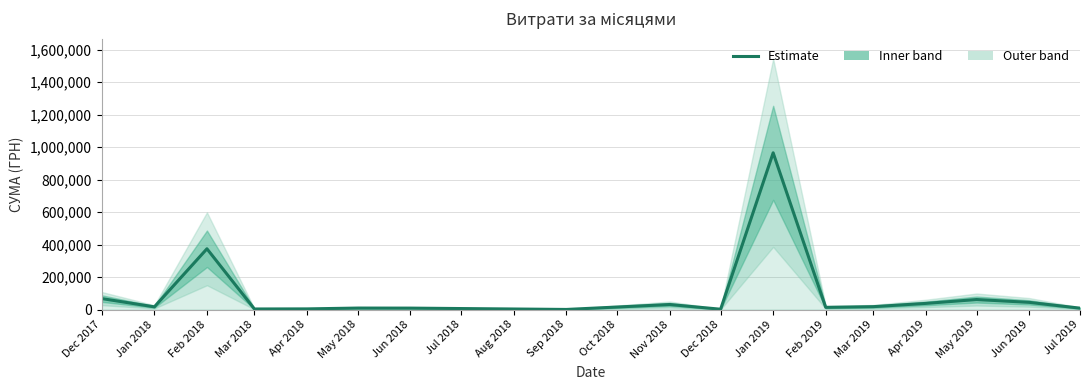

At which label is the value closest to 482687?

Feb 2018